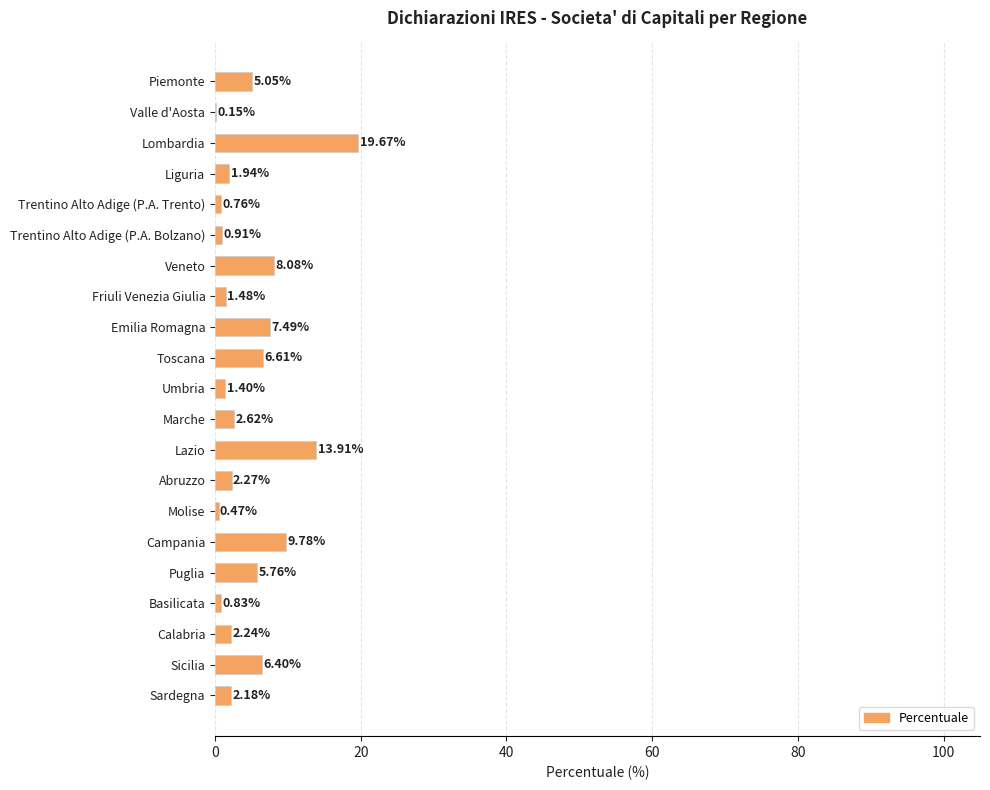

Count the number of values greater than 2.

13